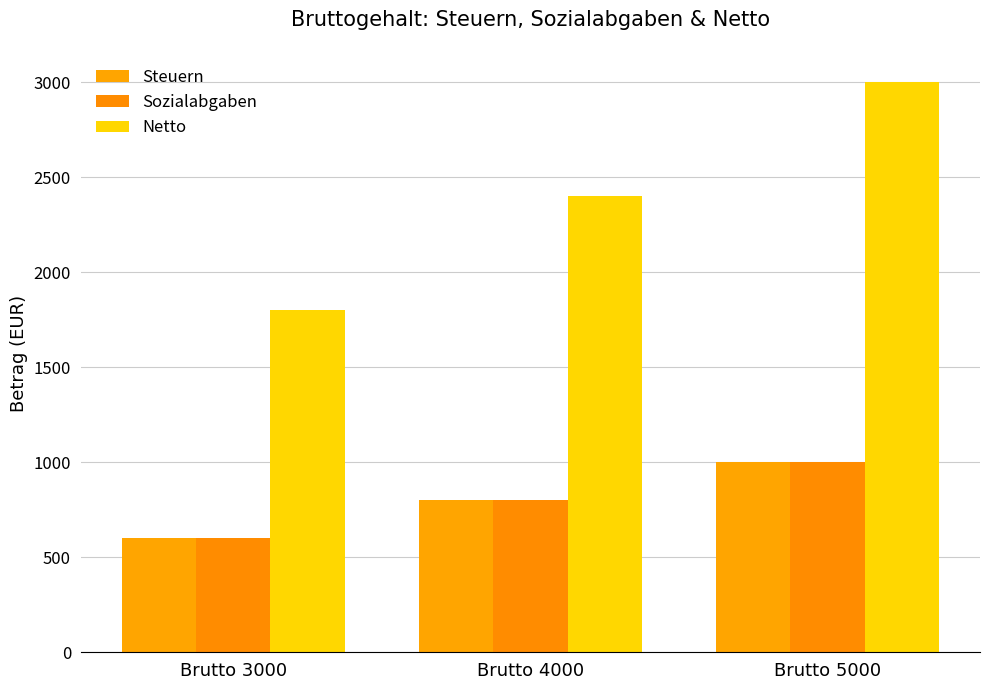

Which category has the lowest value in the Steuern series?

Brutto 3000